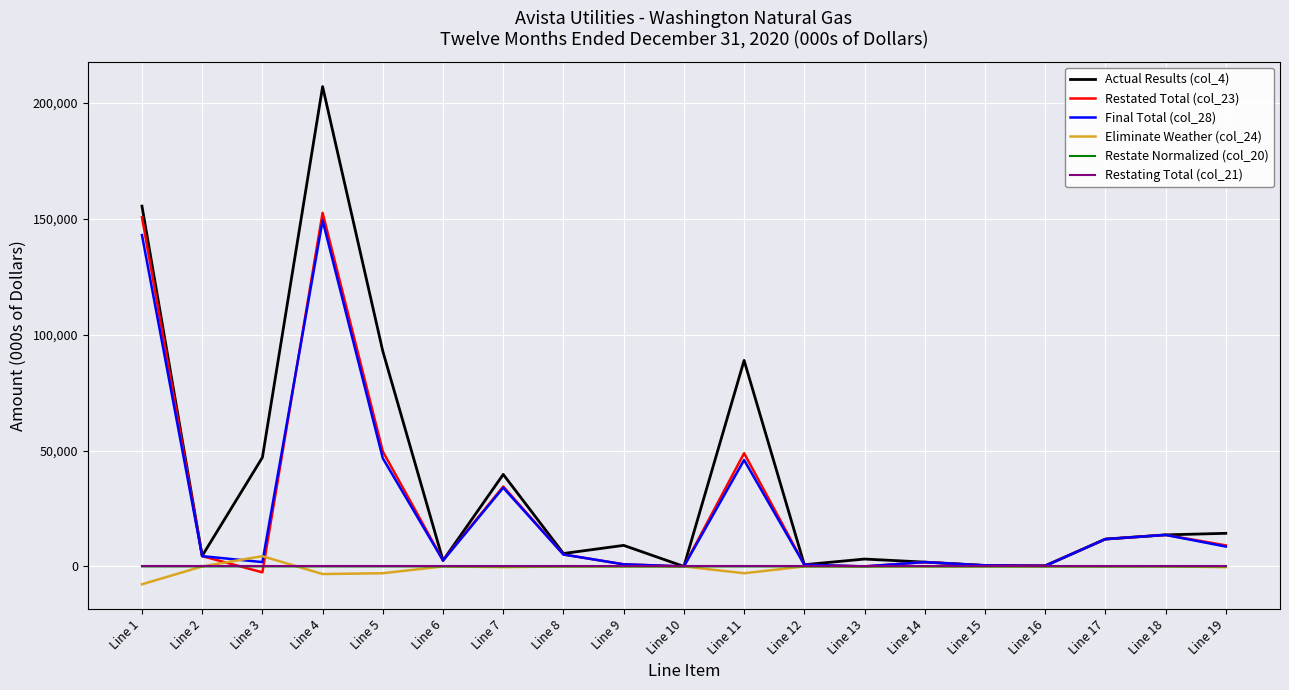

The value of Actual Results (col_4) at Line 1 is 155412. True or false?

True